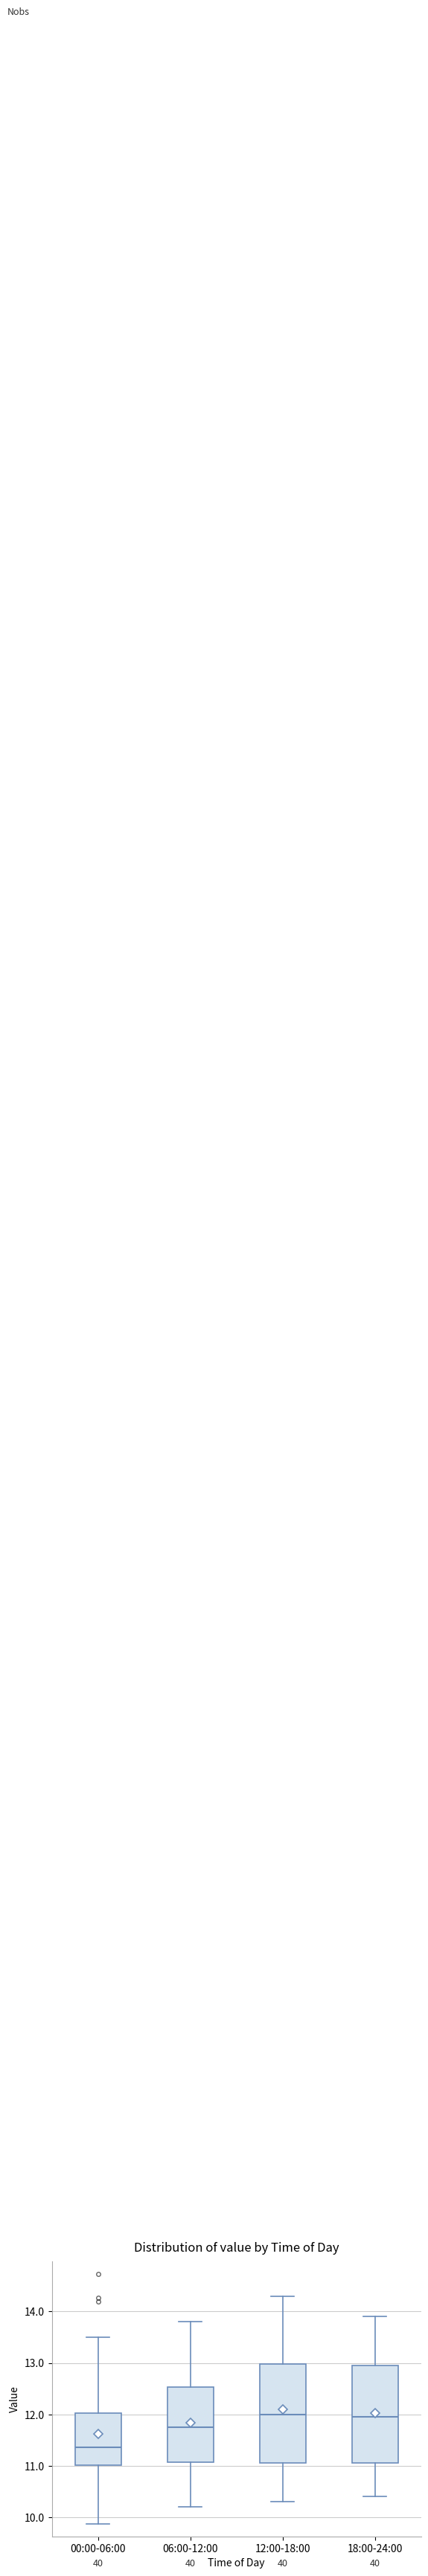

Reading left to right, transcribe this box plot: for each box, give where its median line is, the range the box spans, and where its two whiskers end, as read against the y-axis. The values are not printed on the chart, so give them approximately, as read against the axis.

00:00-06:00: median 11.4, box 11.0 to 12.0, whiskers 9.9 to 13.5
06:00-12:00: median 11.8, box 11.1 to 12.5, whiskers 10.2 to 13.8
12:00-18:00: median 12.0, box 11.1 to 13.0, whiskers 10.3 to 14.3
18:00-24:00: median 12.0, box 11.1 to 13.0, whiskers 10.4 to 13.9